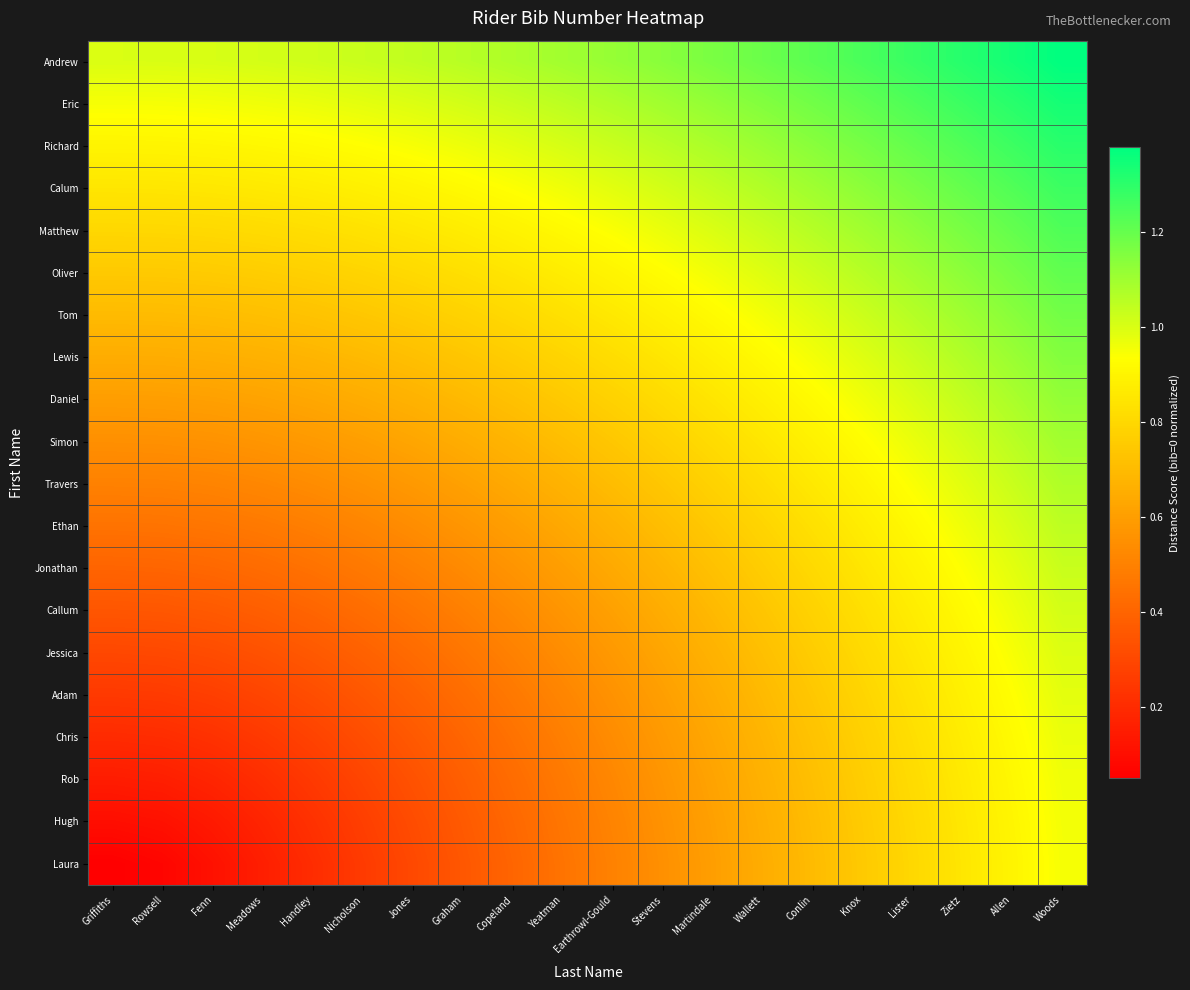

How many categories are shown in the chart?

20